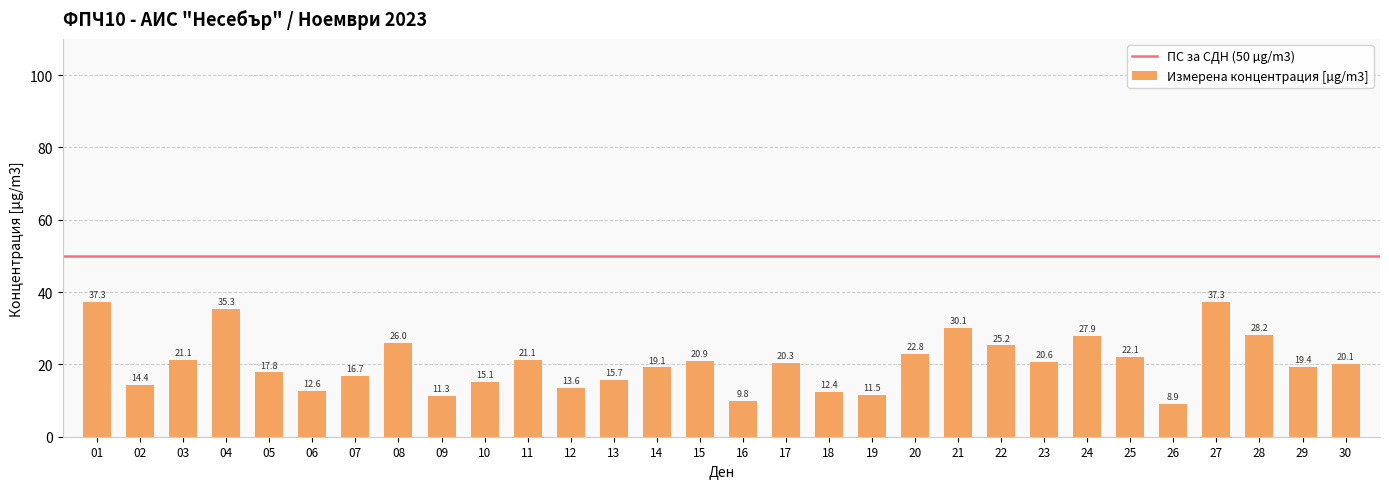

What is the difference between the second highest and second lowest values?

27.5